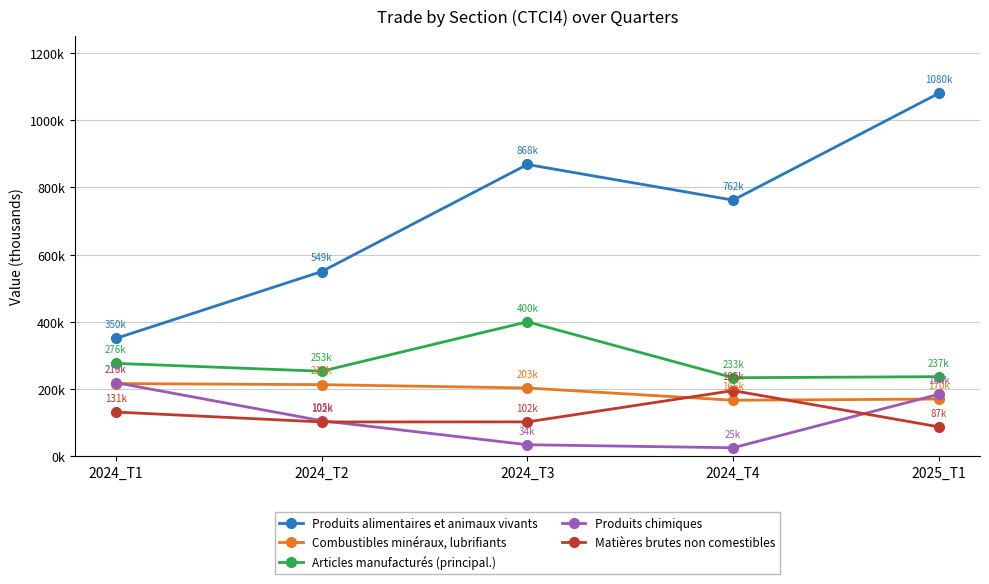

Which series changed the most between 2024_T3 and 2025_T1?

Produits alimentaires et animaux vivants